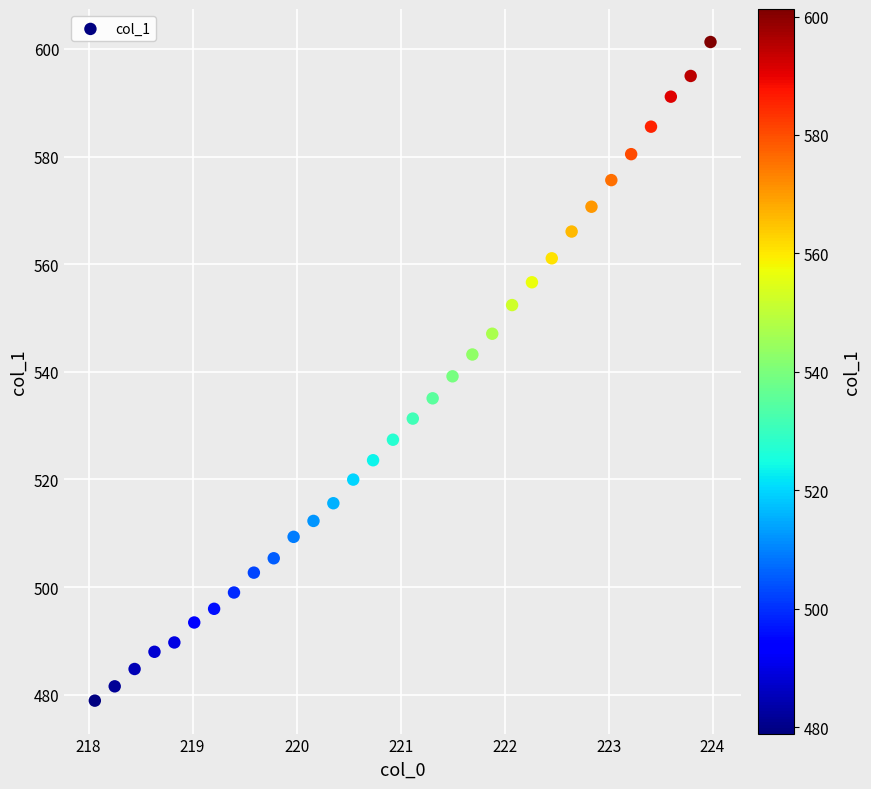

What is the range of X values (max minus min)?

5.9